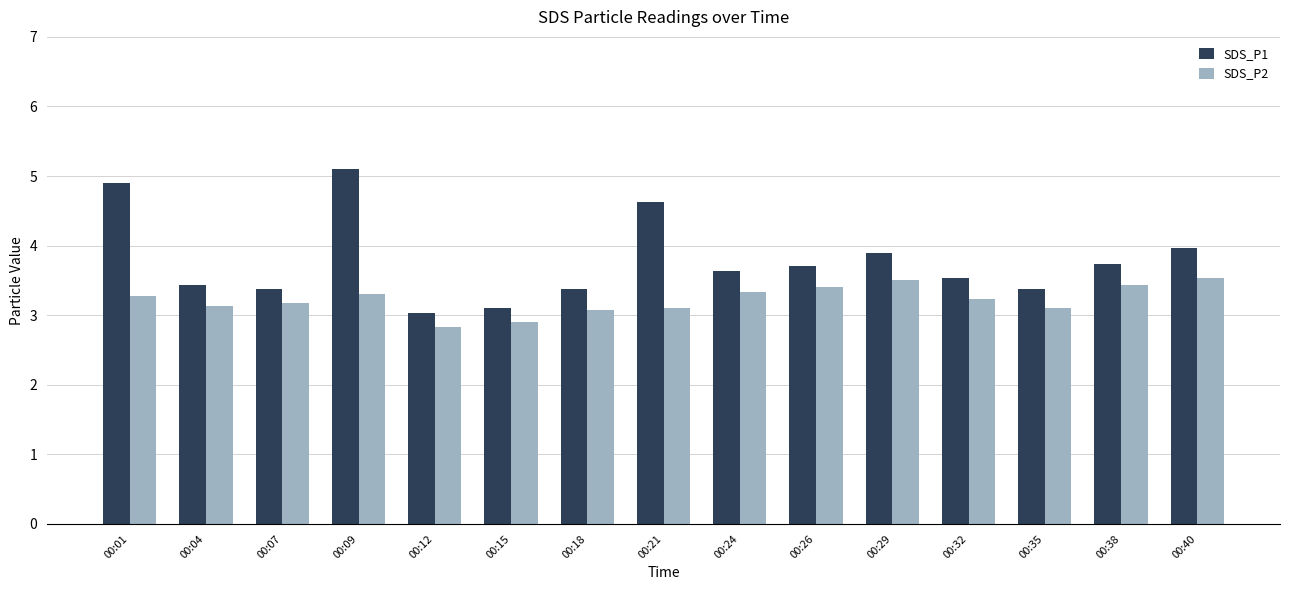

Which category has the highest value across all series?

00:09